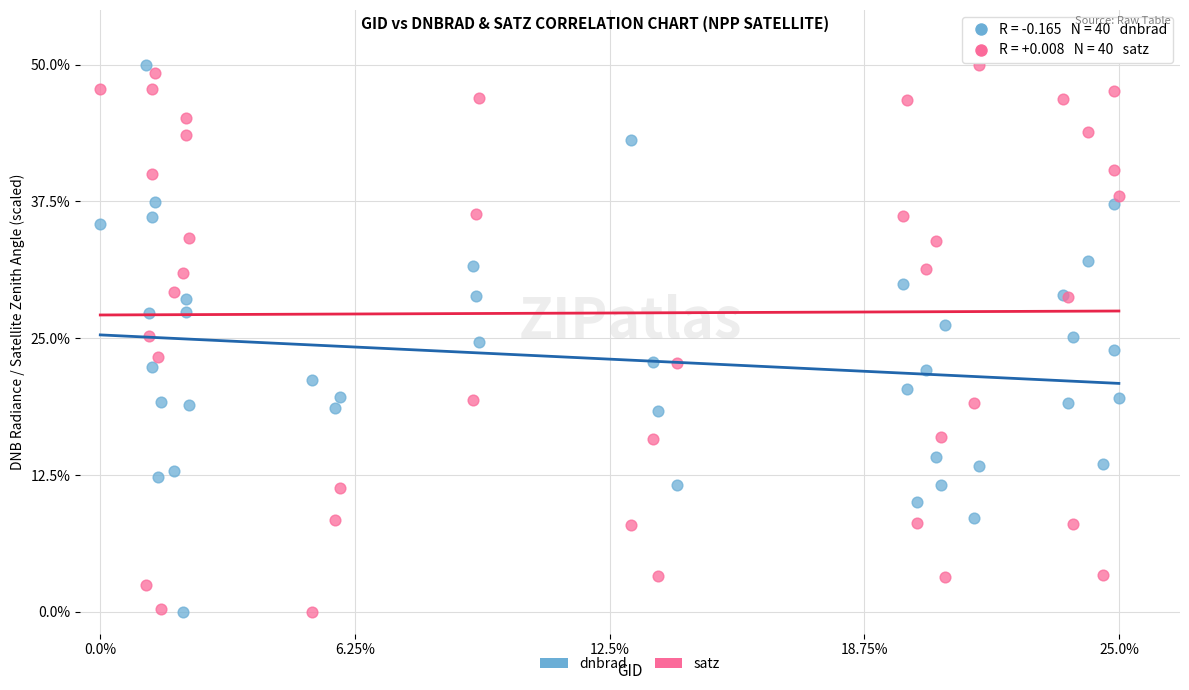

What is the X range (max minus min) for the scatter plot?

25.0